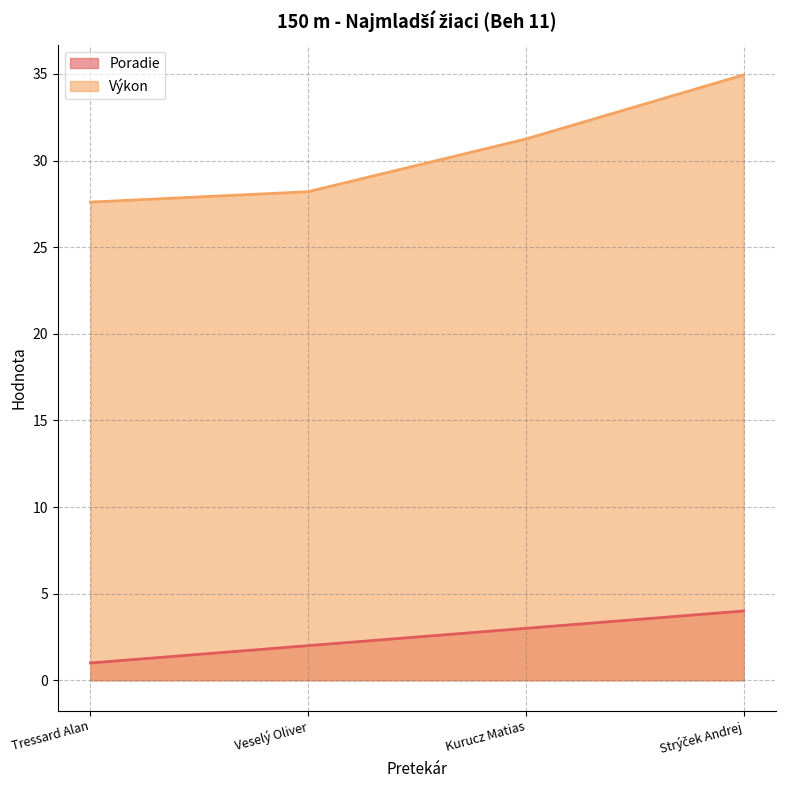

List the labels in order of Výkon value, largest first.

Strýček Andrej, Kurucz Matias, Veselý Oliver, Tressard Alan